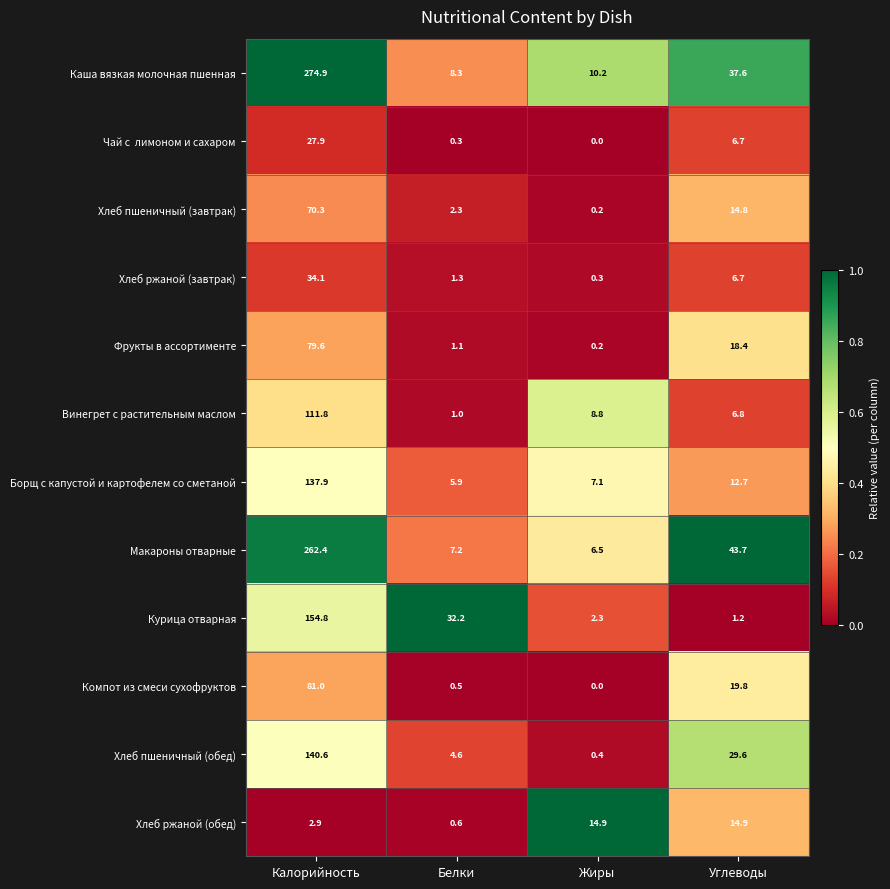

What is the total value across all series at Калорийность?

1378.2